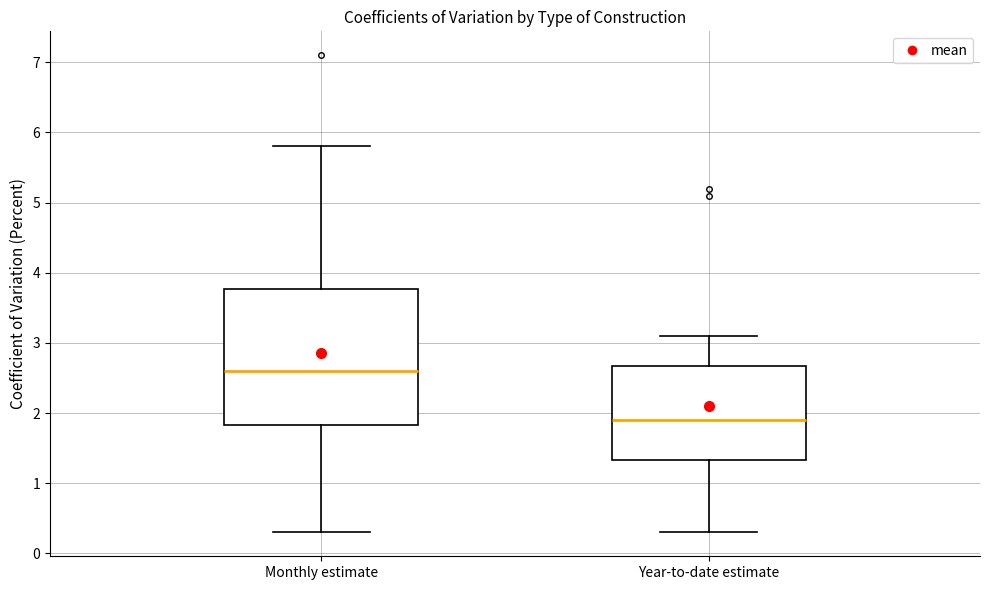

Reading left to right, read every box against the y-axis: the position of its median line, the range the box covers, and the ends of its whiskers. The values are not printed on the chart, so give them approximately, as read against the axis.

Monthly estimate: median 2.6, box 1.8 to 3.8, whiskers 0.3 to 5.8
Year-to-date estimate: median 1.9, box 1.3 to 2.7, whiskers 0.3 to 3.1